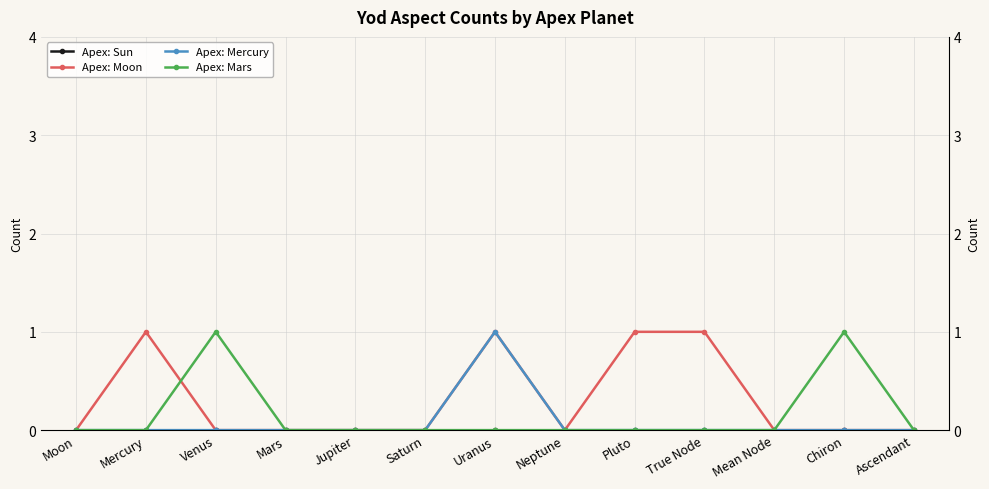

How many categories are shown in the chart?

13